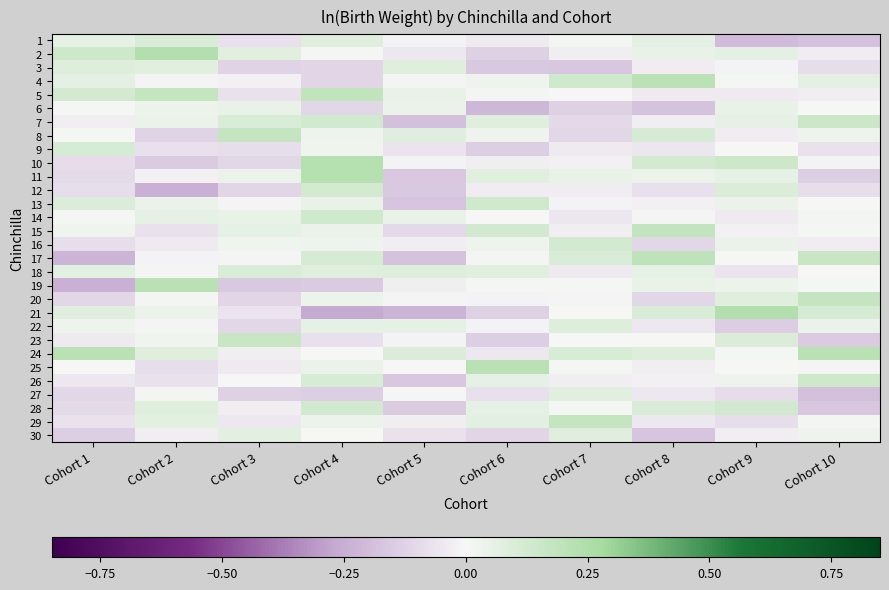

List the series in order of their peak value, lowest first.

6, 27, 30, 3, 22, 1, 18, 9, 16, 12, 28, 14, 13, 26, 7, 23, 29, 8, 20, 15, 5, 17, 4, 19, 24, 25, 10, 11, 2, 21